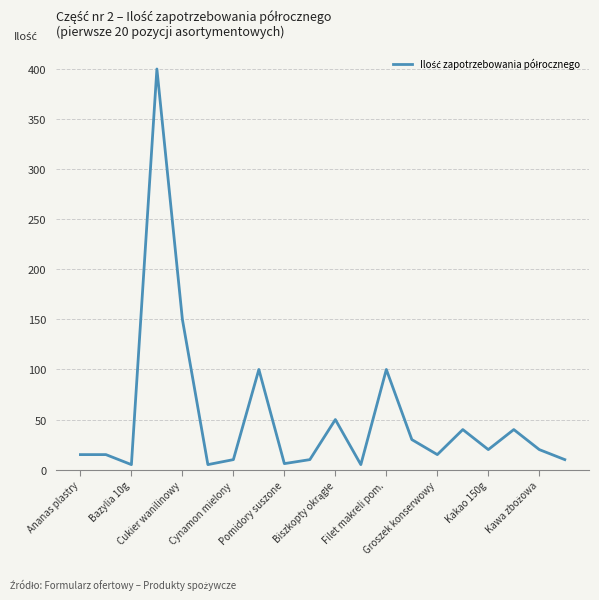

What is the greatest value displayed?

400